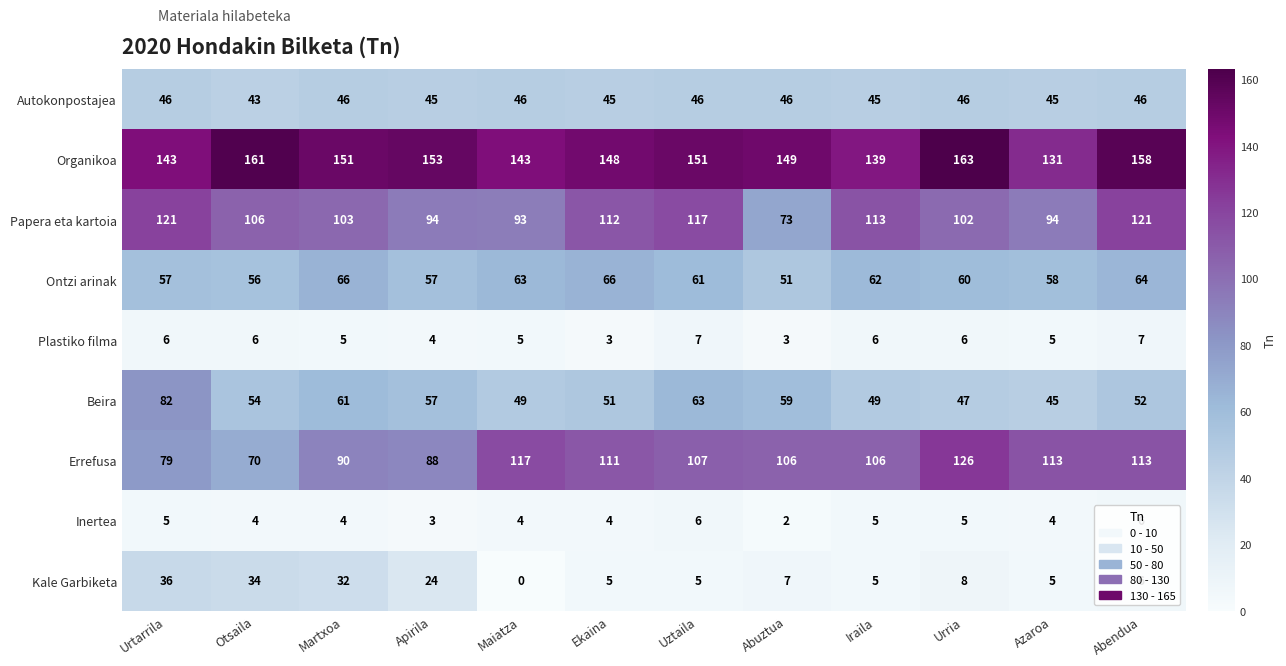

List the series in order of their peak value, highest first.

Organikoa, Errefusa, Papera eta kartoia, Beira, Ontzi arinak, Autokonpostajea, Kale Garbiketa, Plastiko filma, Inertea